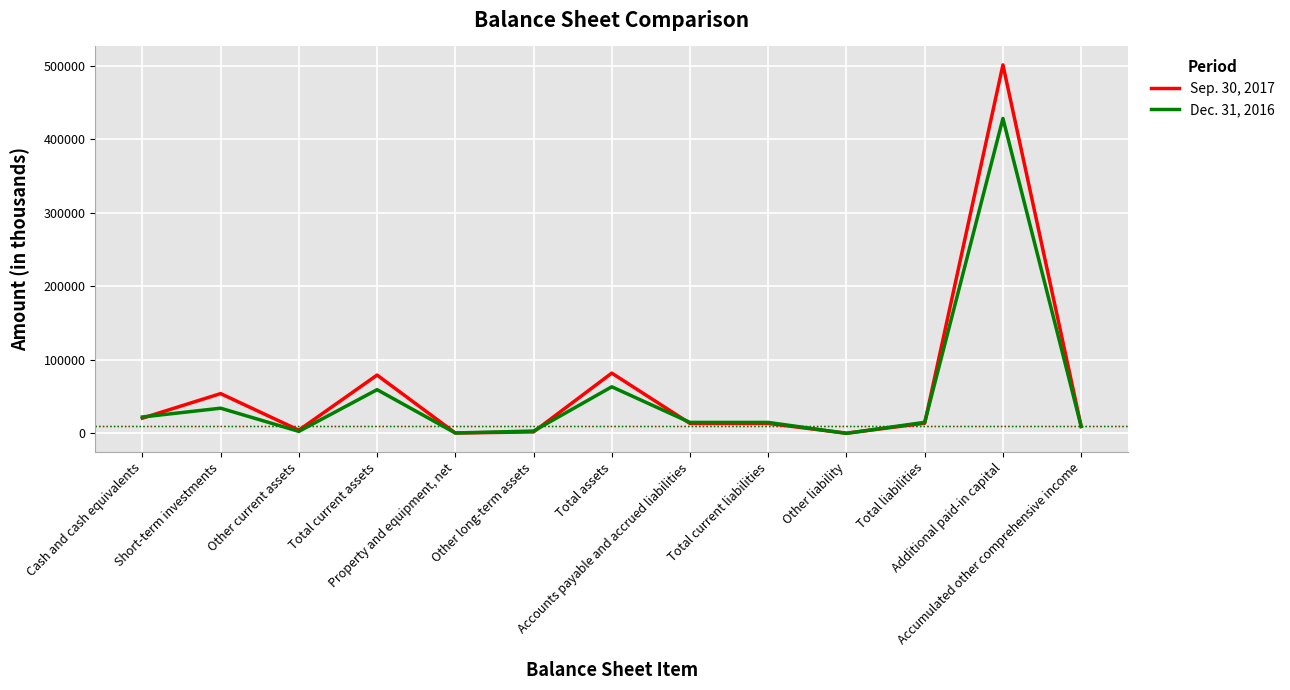

At which label does Sep. 30, 2017 reach its peak?

Additional paid-in capital